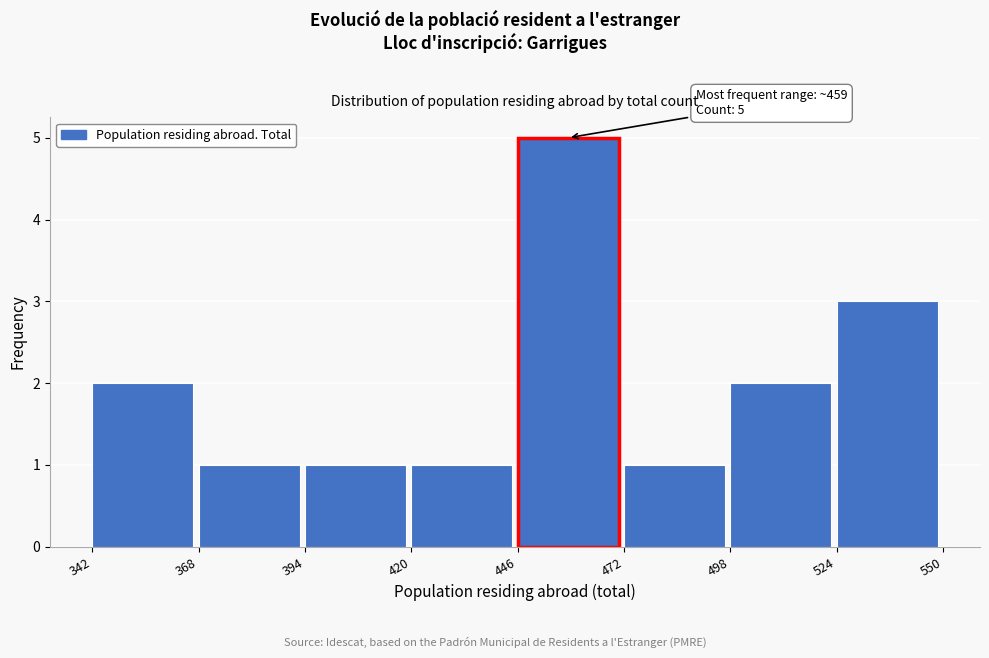

Over which range of the x-axis is the bar tallest?

446 to 472